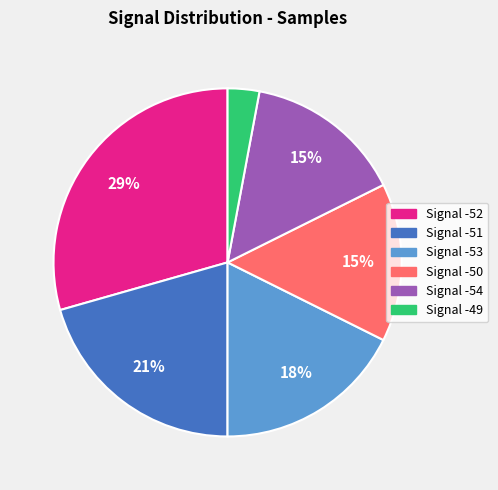

Is it true that Signal -52 is 29% of the pie?

True